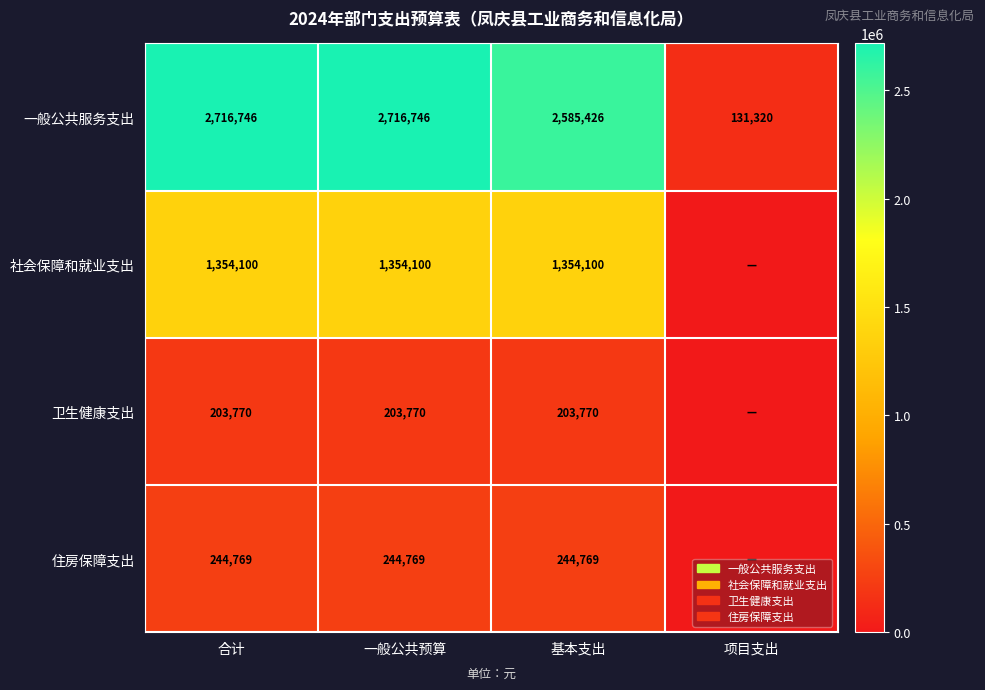

At which label is 一般公共服务支出 closest to 1424033?

基本支出